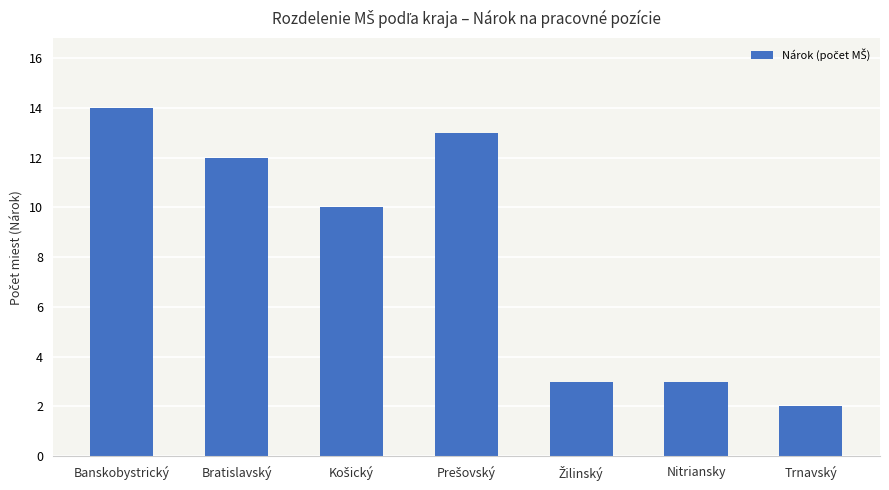

True or false: the data shows 14 at Banskobystrický.

True